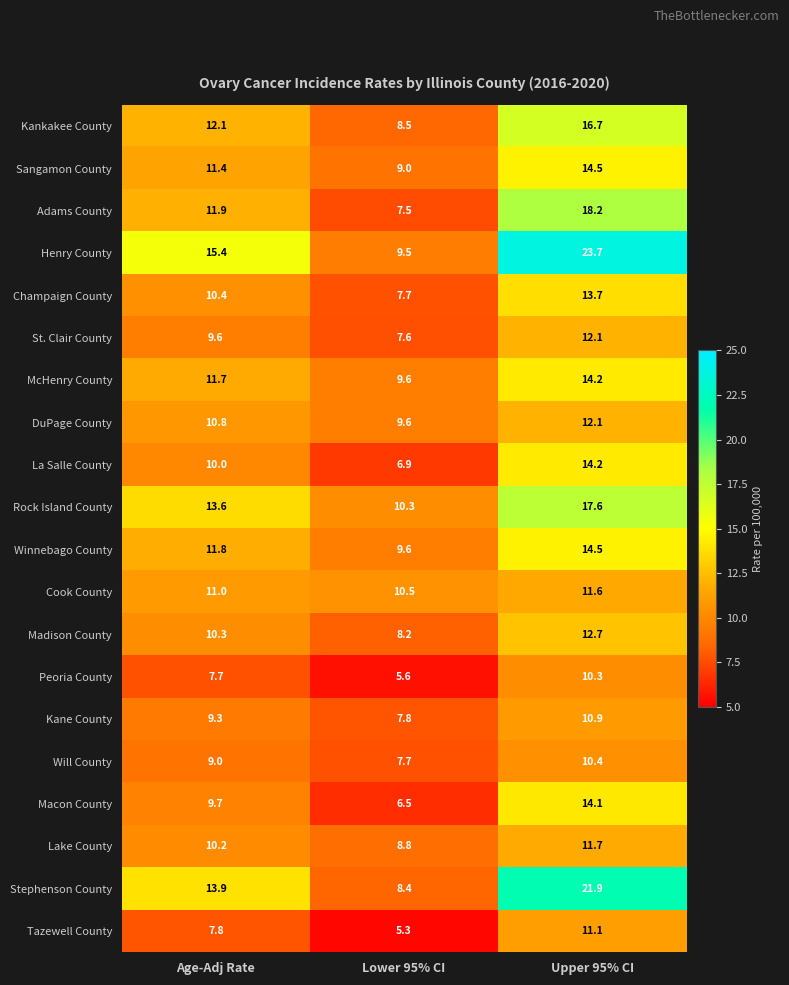

What is the minimum value shown in the chart?

5.3